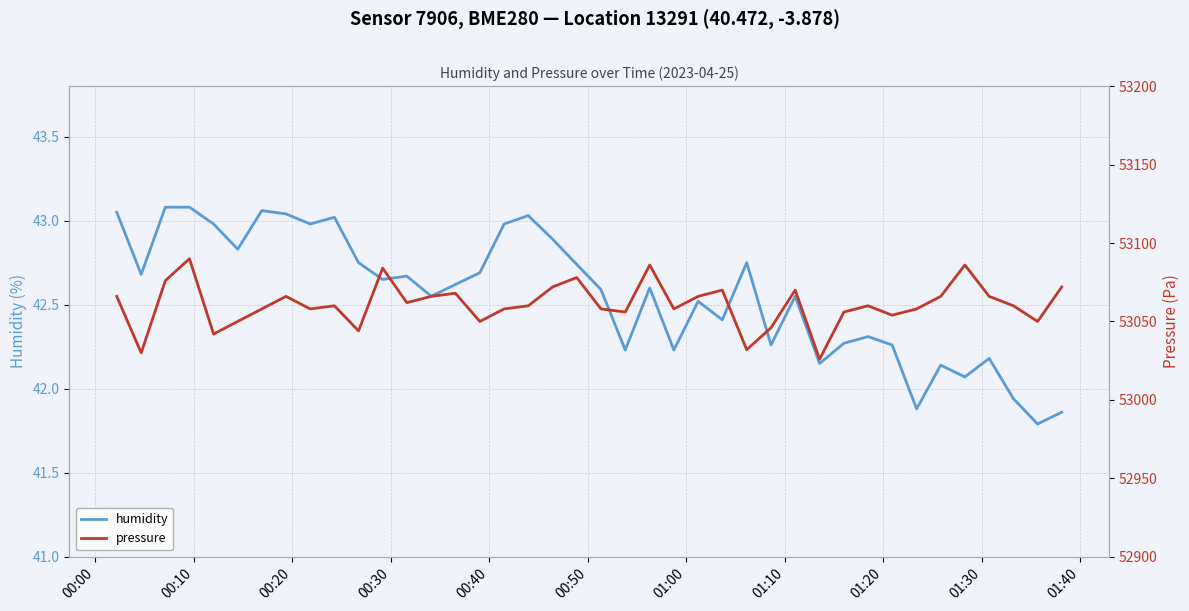

What is the minimum value for humidity?

41.8